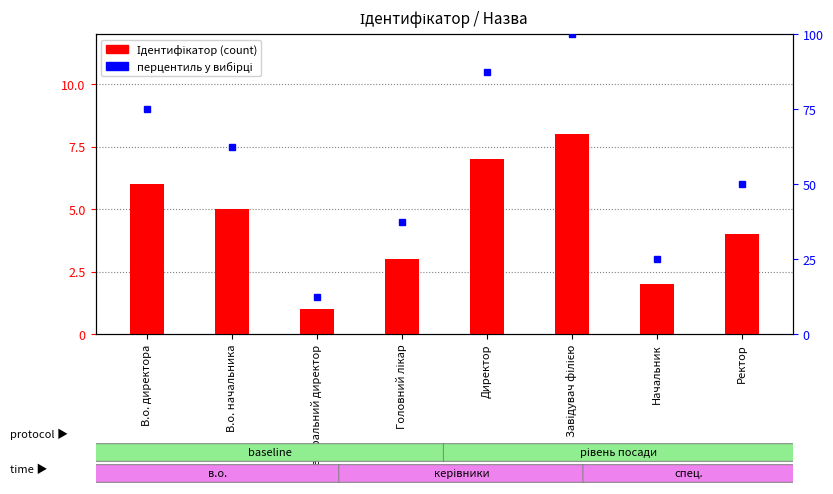

Which series changed the most between Директор and Ректор?

перцентиль у вибірці